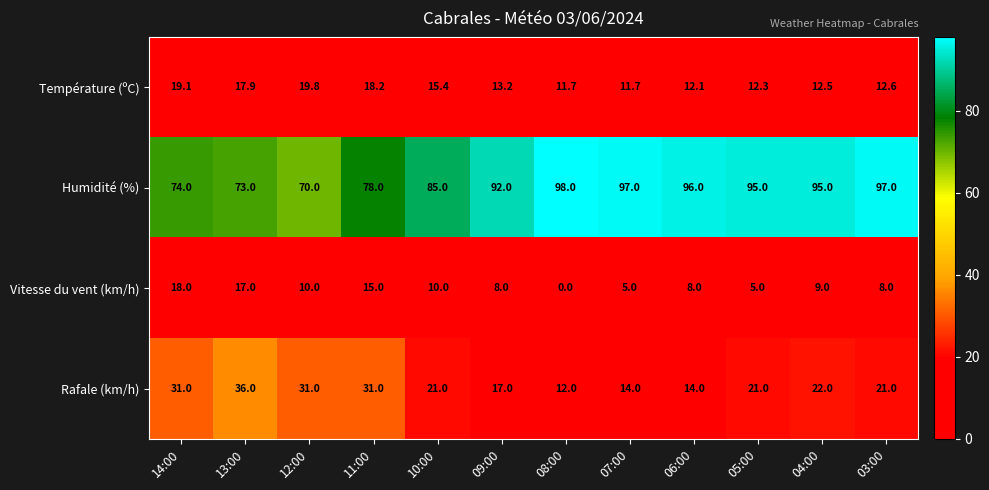

List the series in order of their peak value, highest first.

Humidité (%), Rafale (km/h), Température (ºC), Vitesse du vent (km/h)